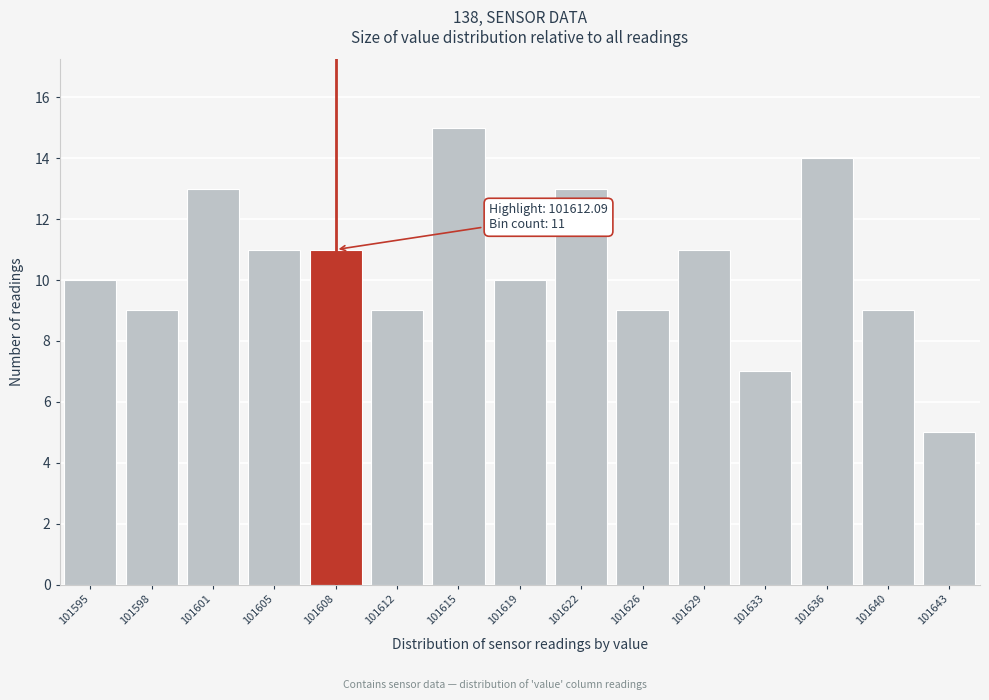

Reading left to right, extract all data points from this chart.

101595=10	101598=9	101601=13	101605=11	101608=11	101612=9	101615=15	101619=10	101622=13	101626=9	101629=11	101633=7	101636=14	101640=9	101643=5